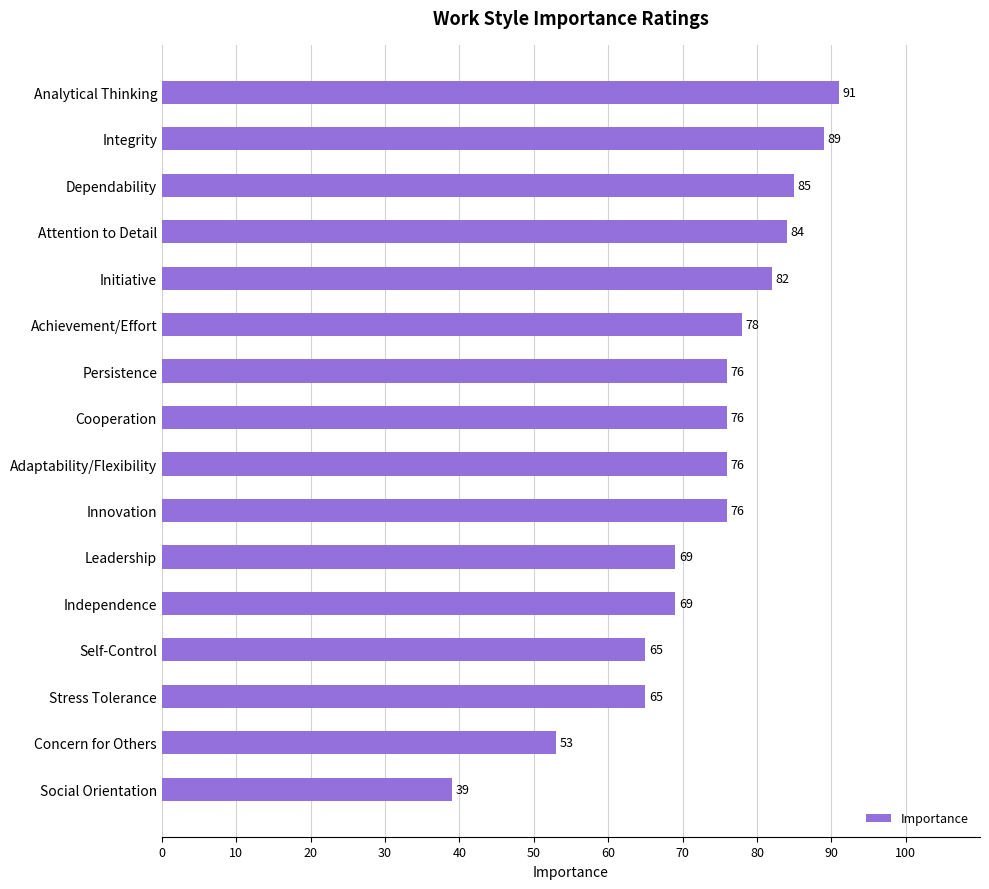

Between Concern for Others and Persistence, which is larger?

Persistence